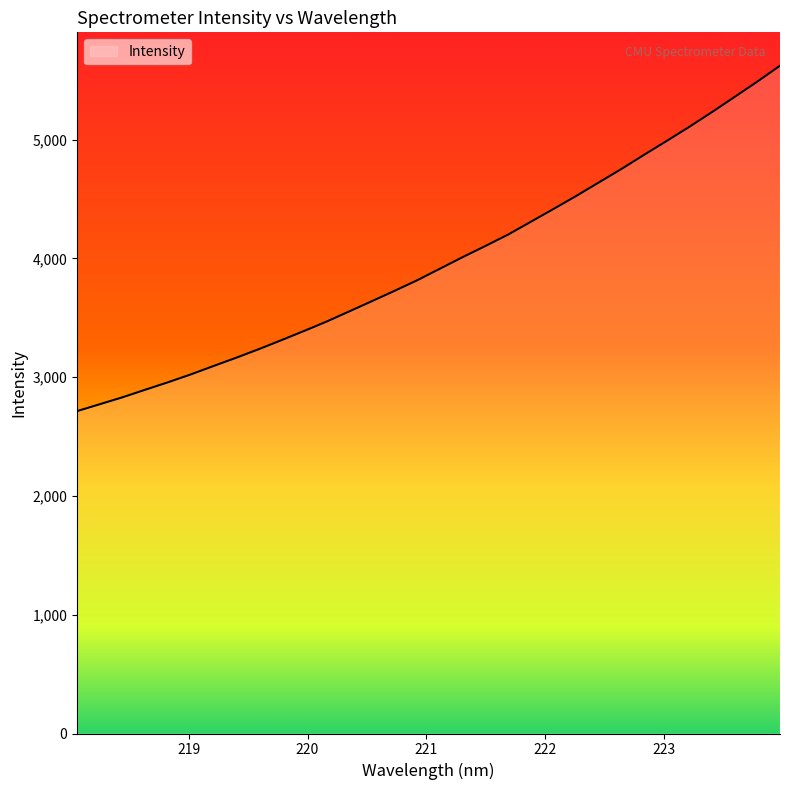

Count the number of categories in the chart.

32